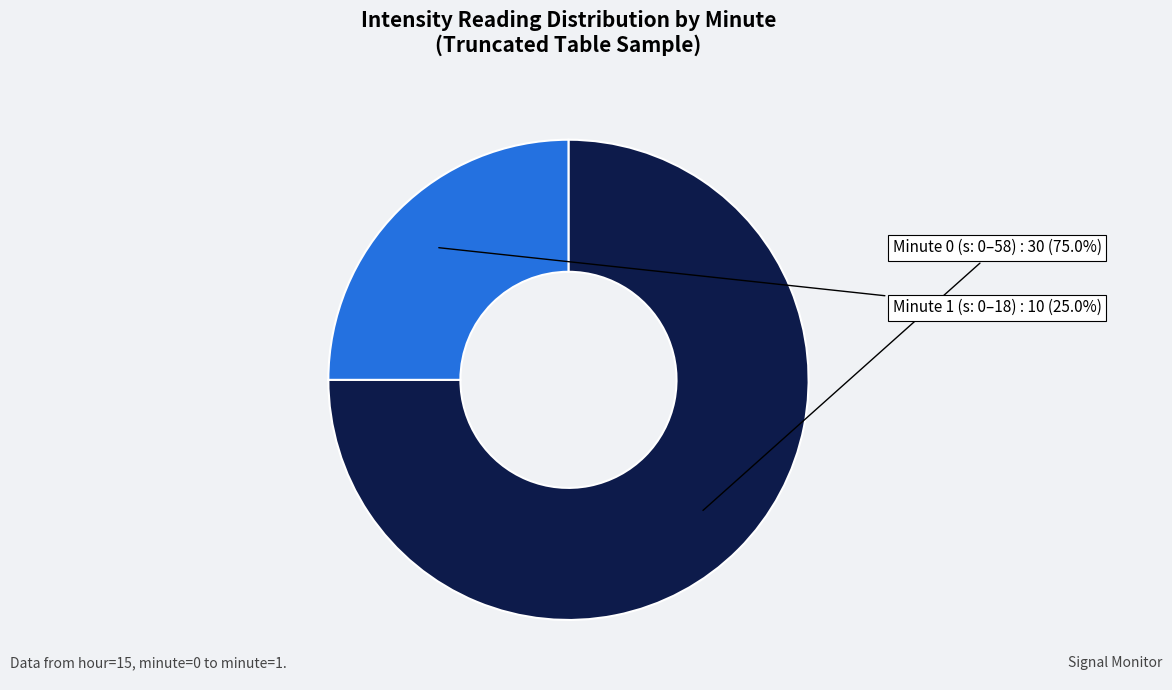

Count the number of slices in the pie.

2